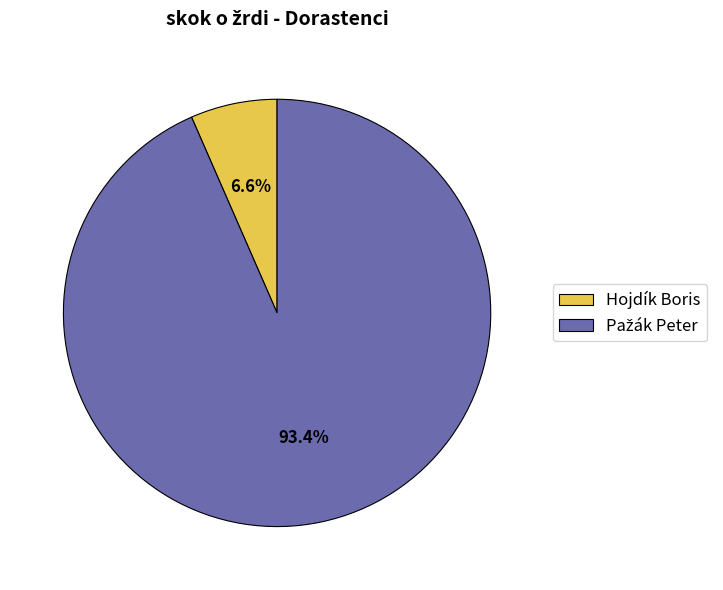

Count the number of slices in the pie.

2